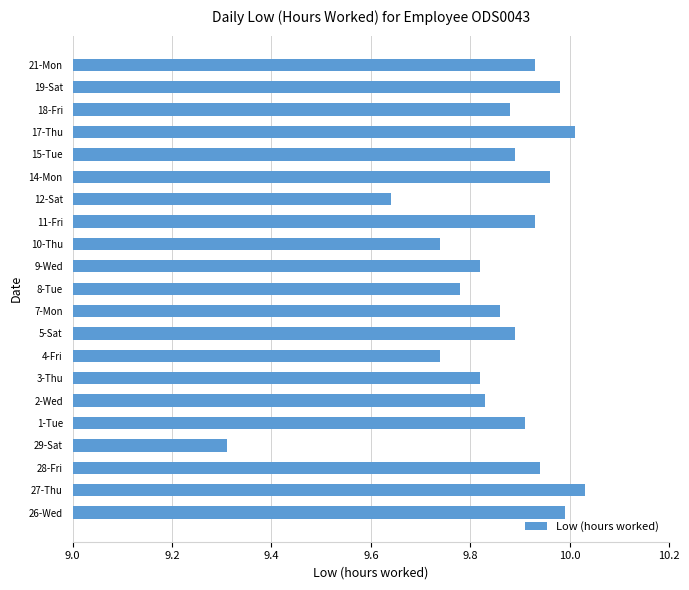

Where is the data nearest to the value 9?

29-Sat